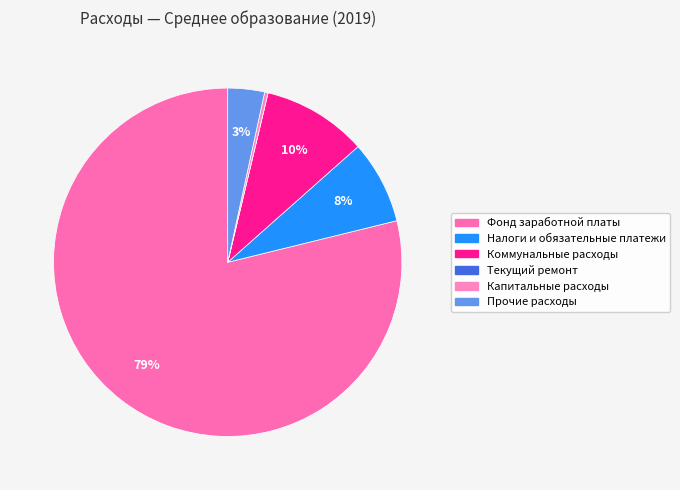

Rank the categories by value from lowest to highest.

Текущий ремонт, Капитальные расходы, Прочие расходы, Налоги и обязательные платежи, Коммунальные расходы, Фонд заработной платы